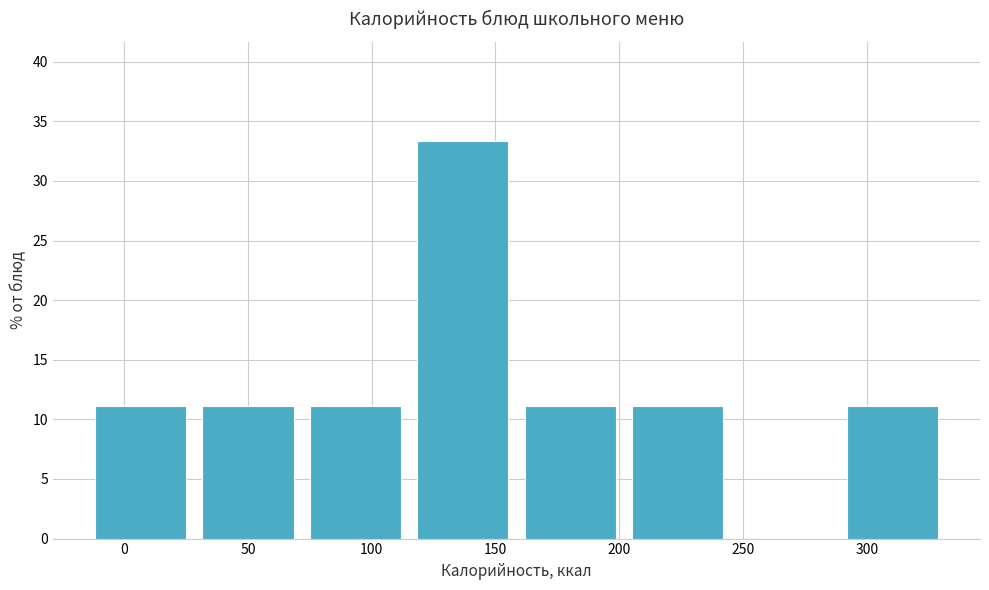

Reading left to right, transcribe this chart: for each bar, give the range it covers on the x-axis and its height. Neither the bar edges nor the heights are printed on the chart, so give them approximately, as read against the axes.

-15 to 30: 11.0
30 to 70: 11.0
70 to 115: 11.0
115 to 160: 33.5
160 to 200: 11.0
200 to 245: 11.0
245 to 290: 0
290 to 330: 11.0